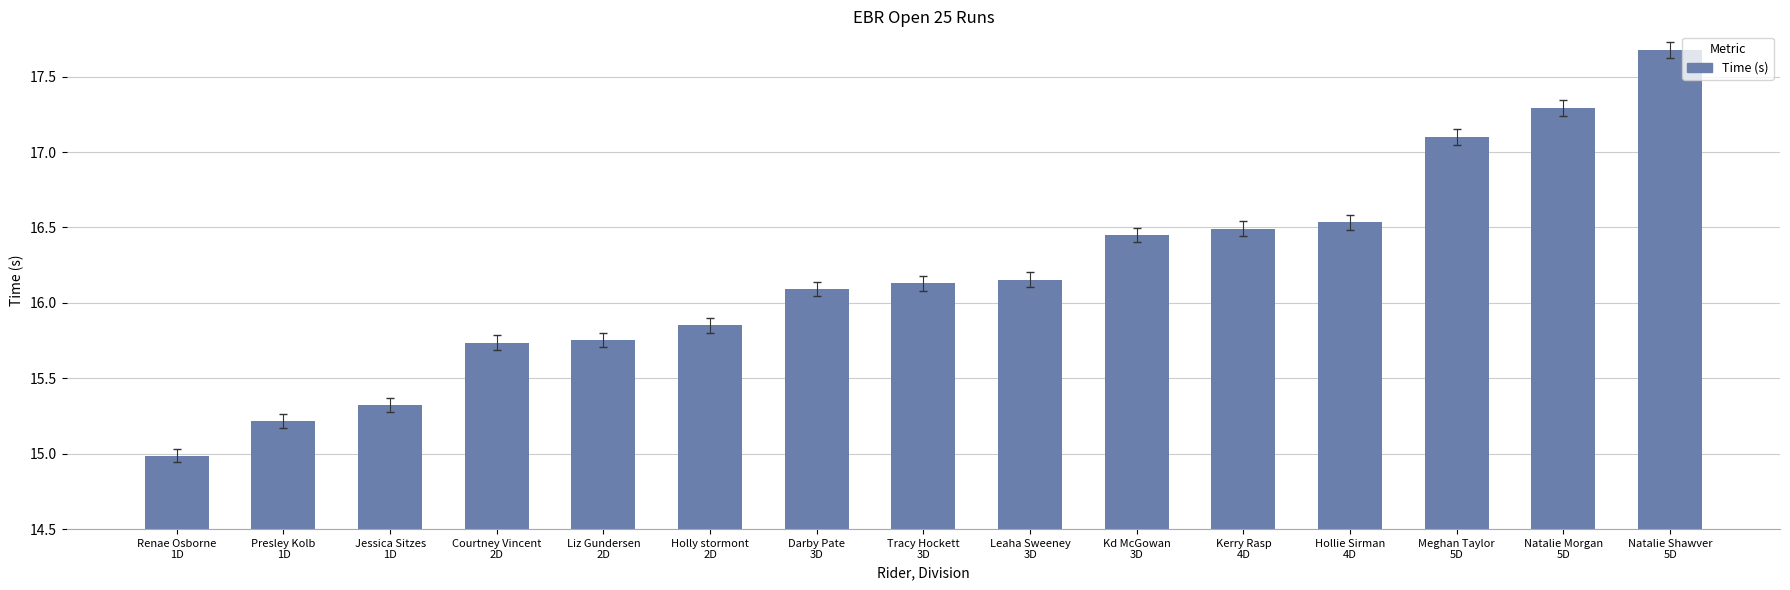

What is the greatest value displayed?

17.7